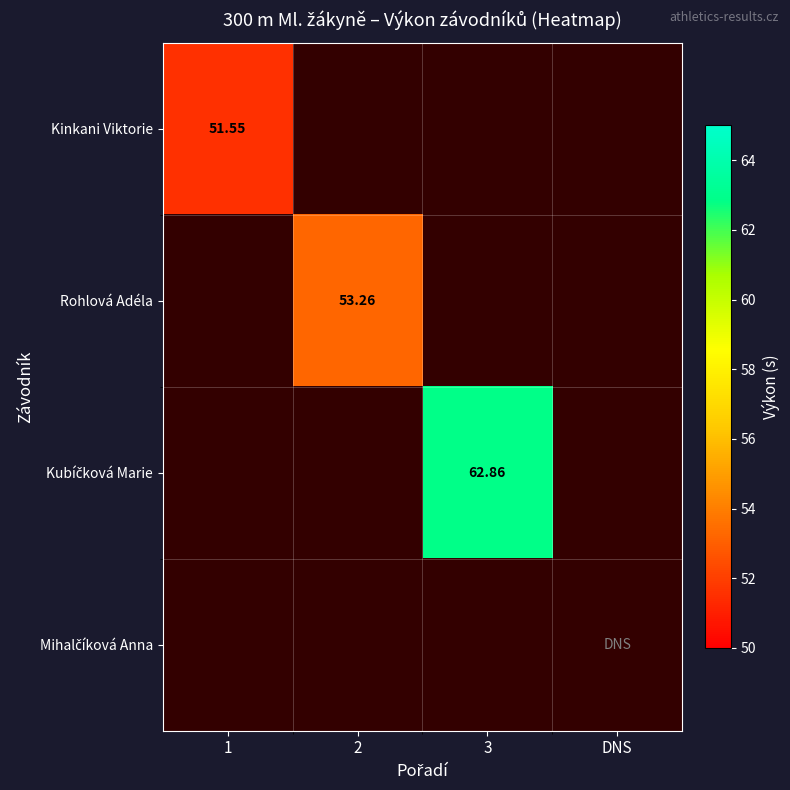

How many values in Kinkani Viktorie are above zero?

1